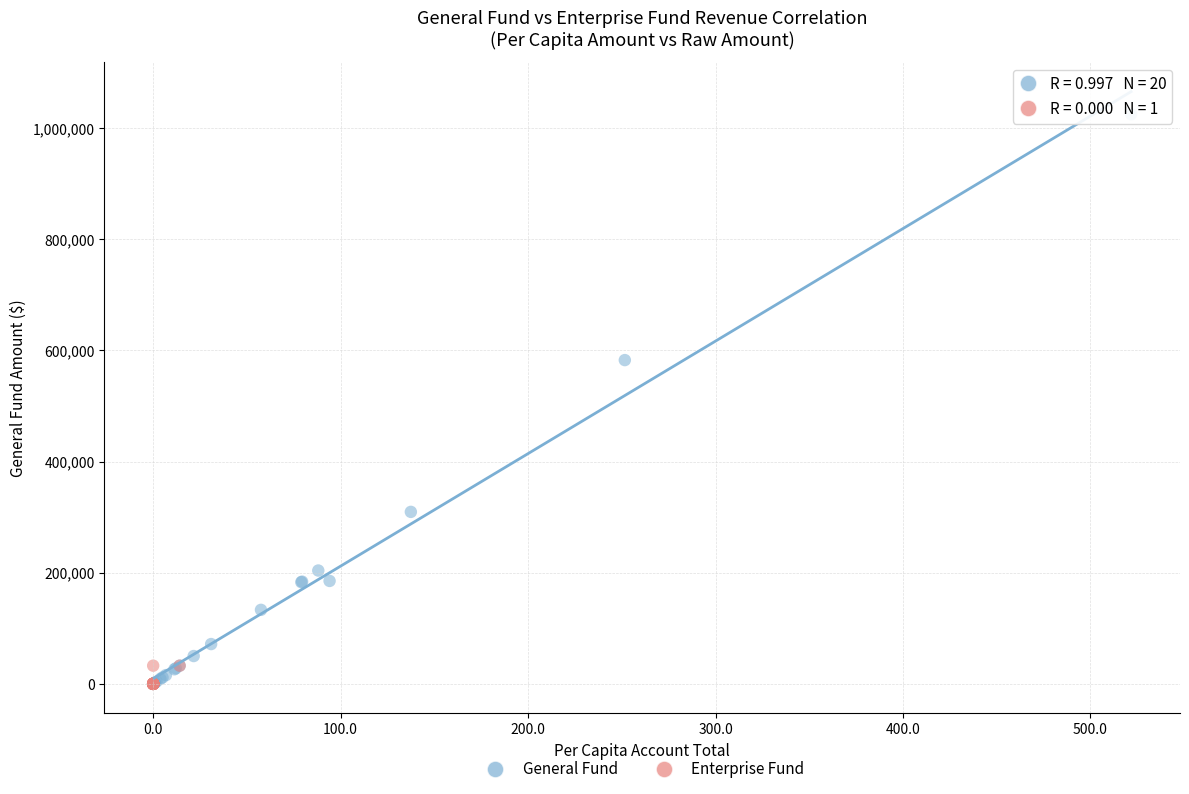

Which series contains the highest Y value?

General Fund